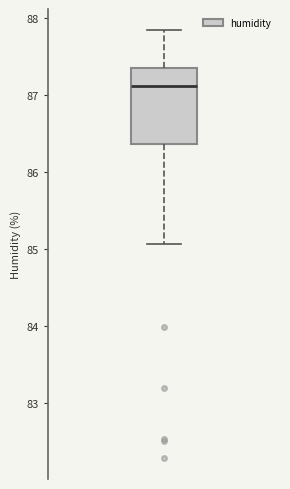

Where is the lower edge of the box on the y-axis? The values are not printed on the chart, so give them approximately, as read against the axis.

86.4